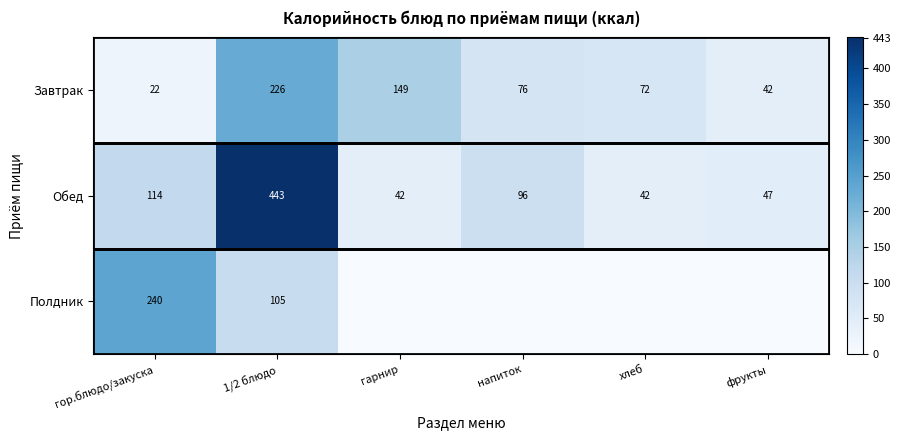

List the labels in order of Завтрак value, largest first.

1/2 блюдо, гарнир, напиток, хлеб, фрукты, гор.блюдо/закуска